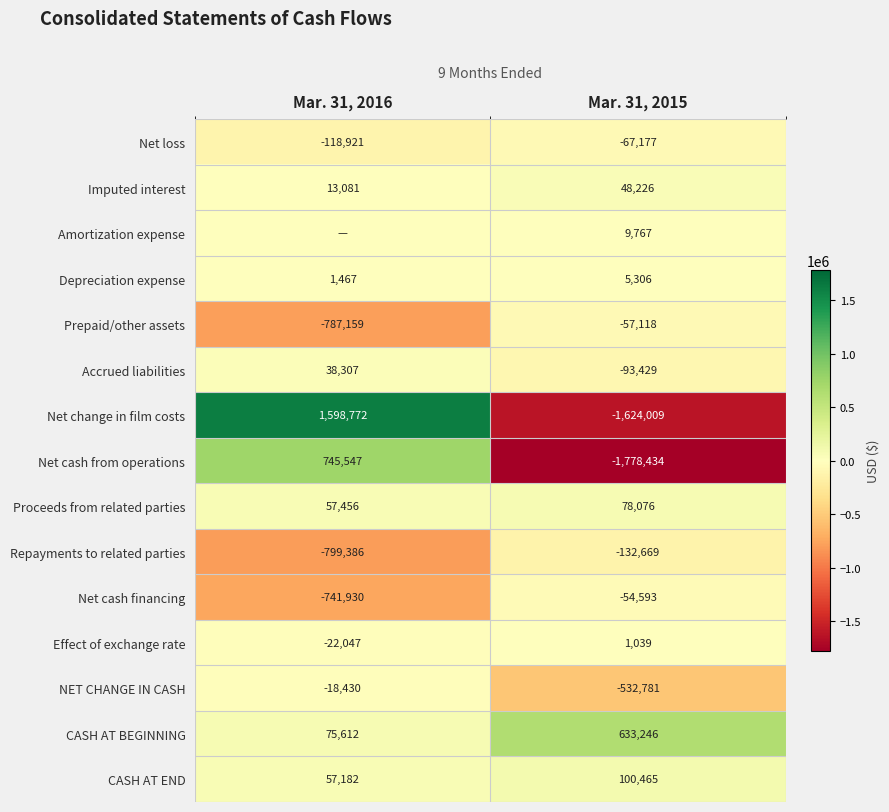

How many data points does each series have?

2